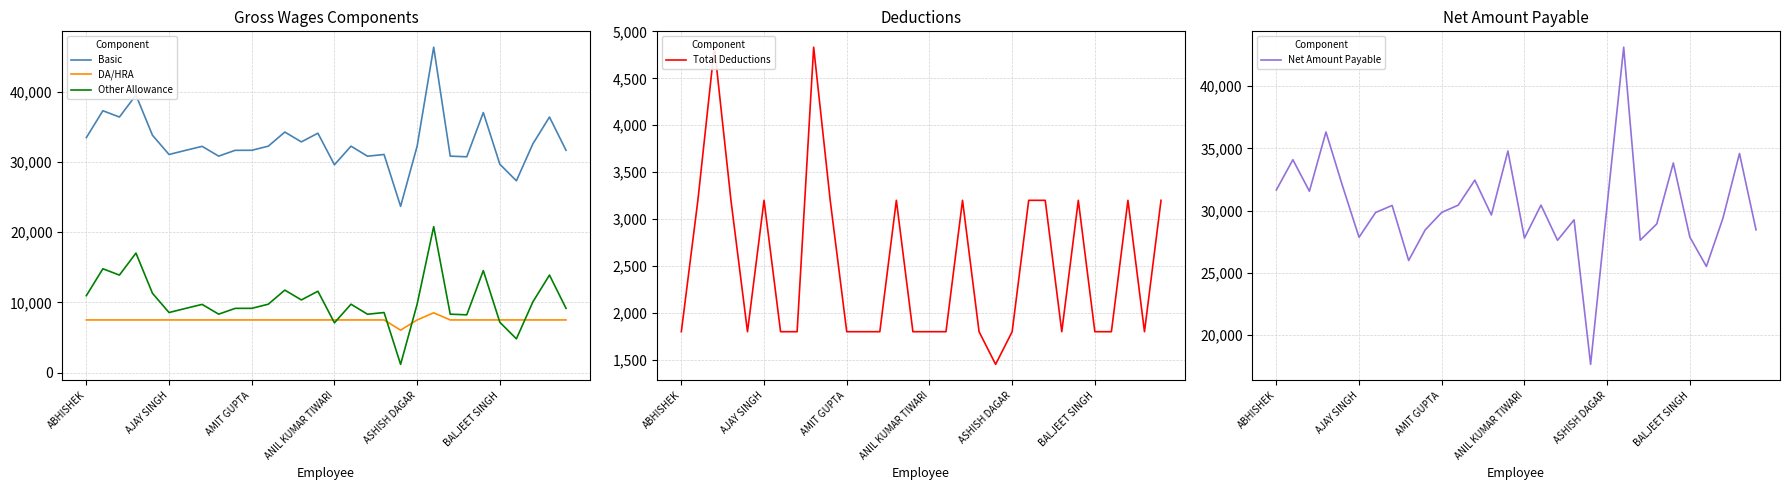

Which category has the lowest value in the Basic series?

19